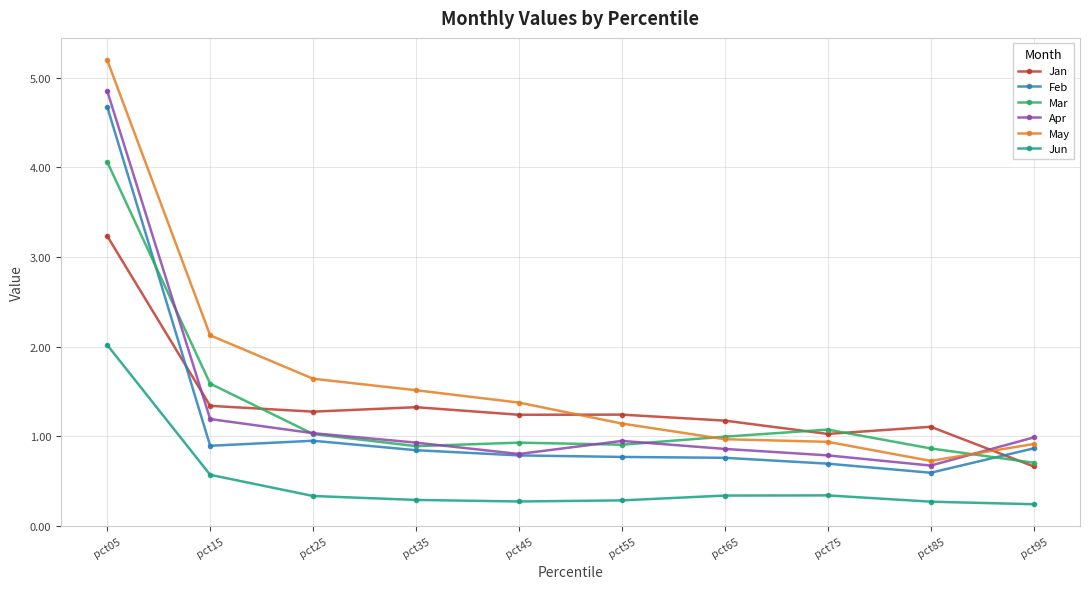

List the series in order of their peak value, lowest first.

Jun, Jan, Mar, Feb, Apr, May